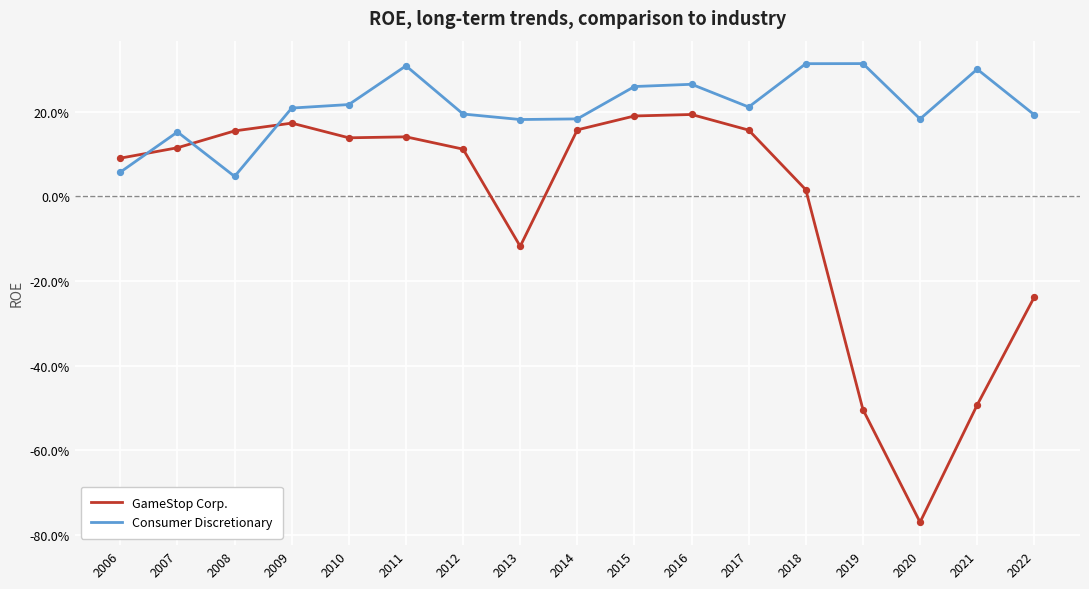

At which category is the sum across all series the highest?

2016